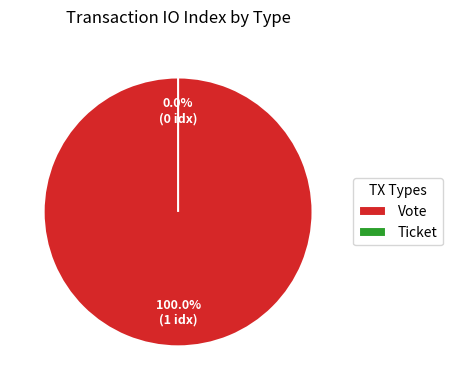

To the nearest percent, what percentage of the pie is Vote?

100%